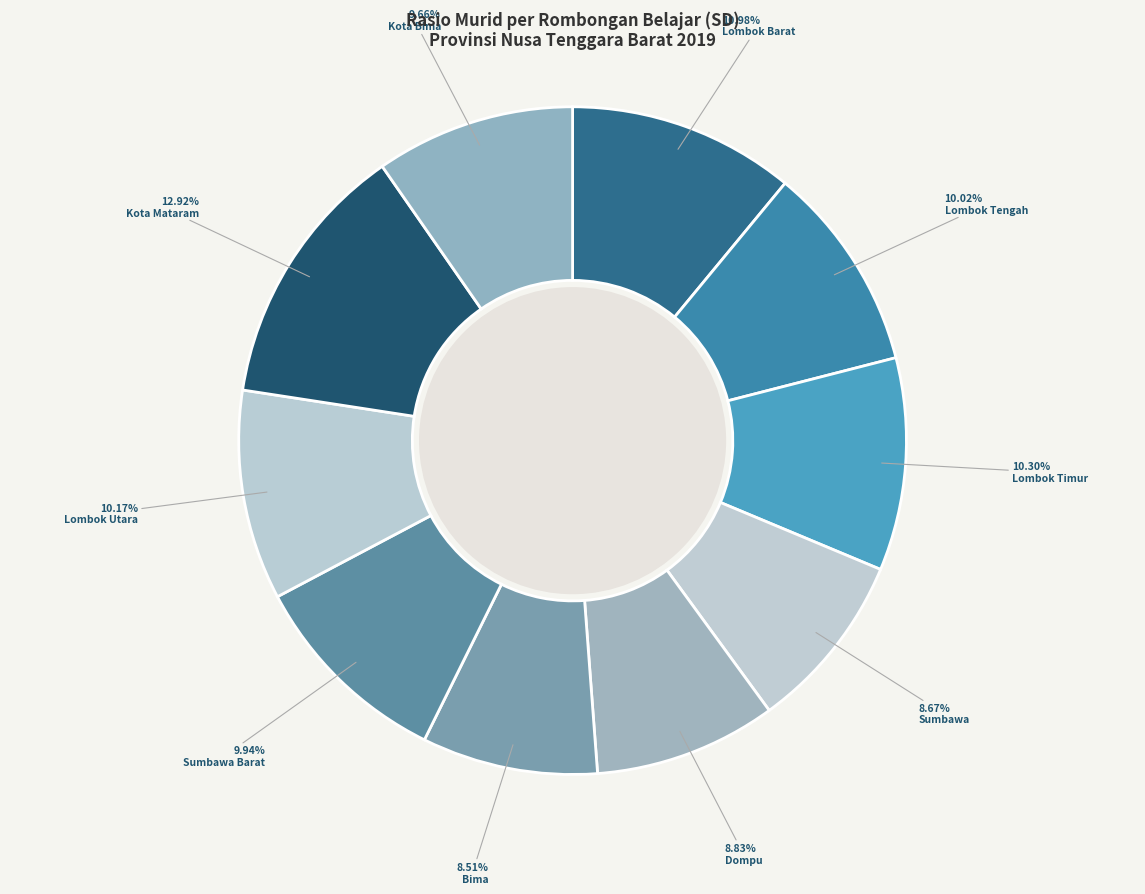

The Lombok Timur slice represents 20% of the pie. True or false?

False